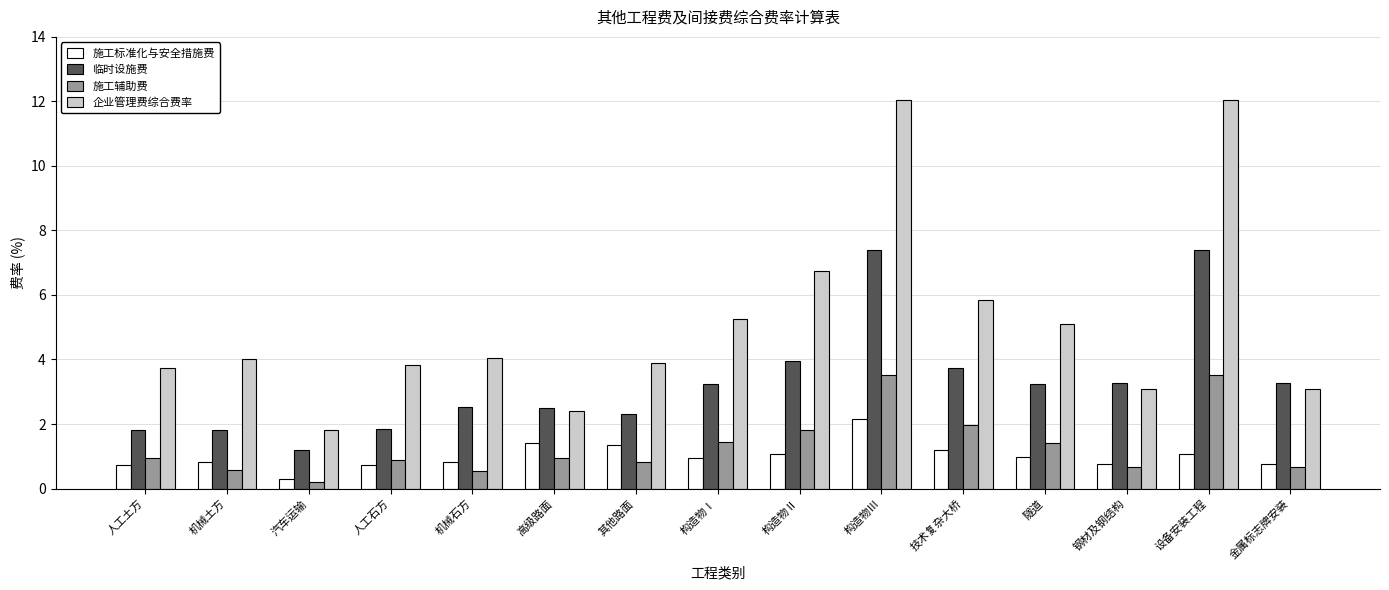

What is the difference between the 施工辅助费 values at 技术复杂大桥 and 构造物Ⅰ?

0.5